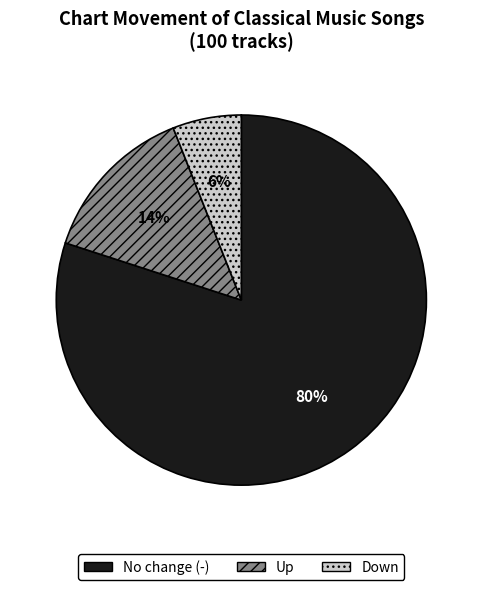

To the nearest percent, what percentage of the pie is Down?

6%